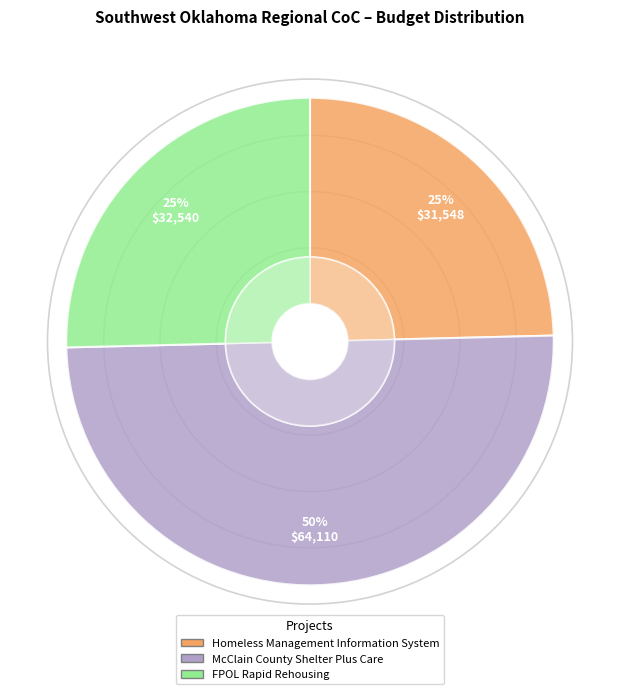

Is the sum of Homeless Management Information System and McClain County Shelter Plus Care greater than half?

Yes